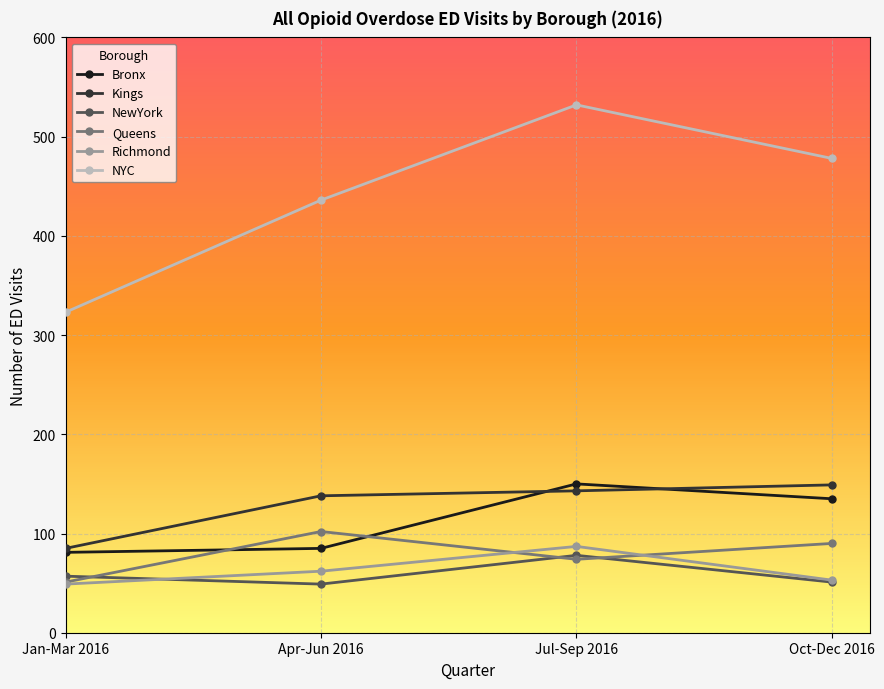

What is the label of the 2nd point from the left?

Apr-Jun 2016